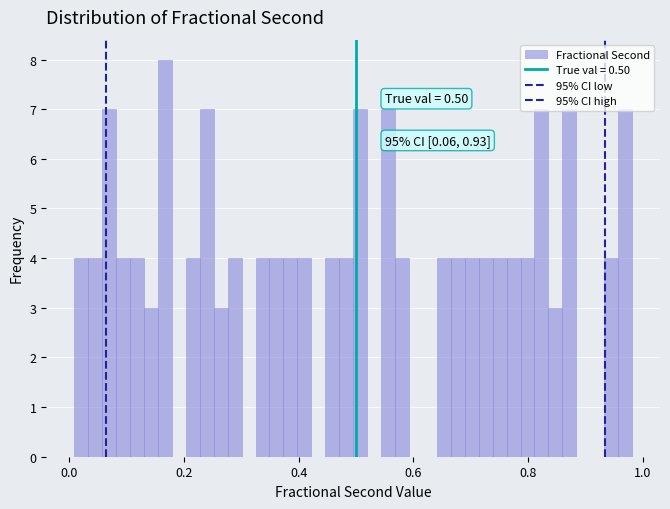

Around what value on the x-axis is the tallest bar? Give the approximate position of its centre, as read against the axis.

0.16